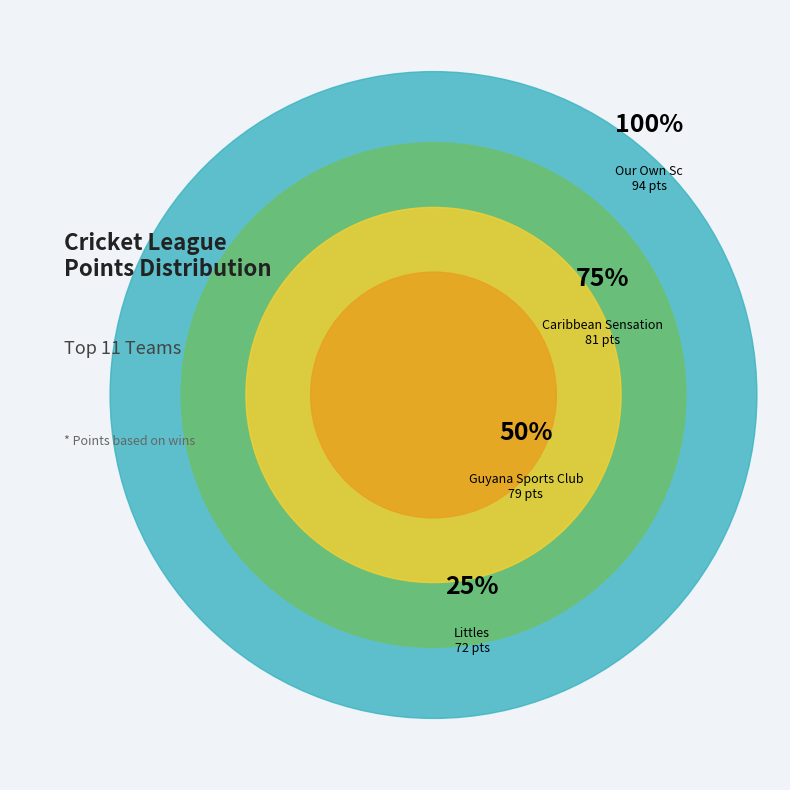

What is the largest slice in the pie chart?

Our Own Sc